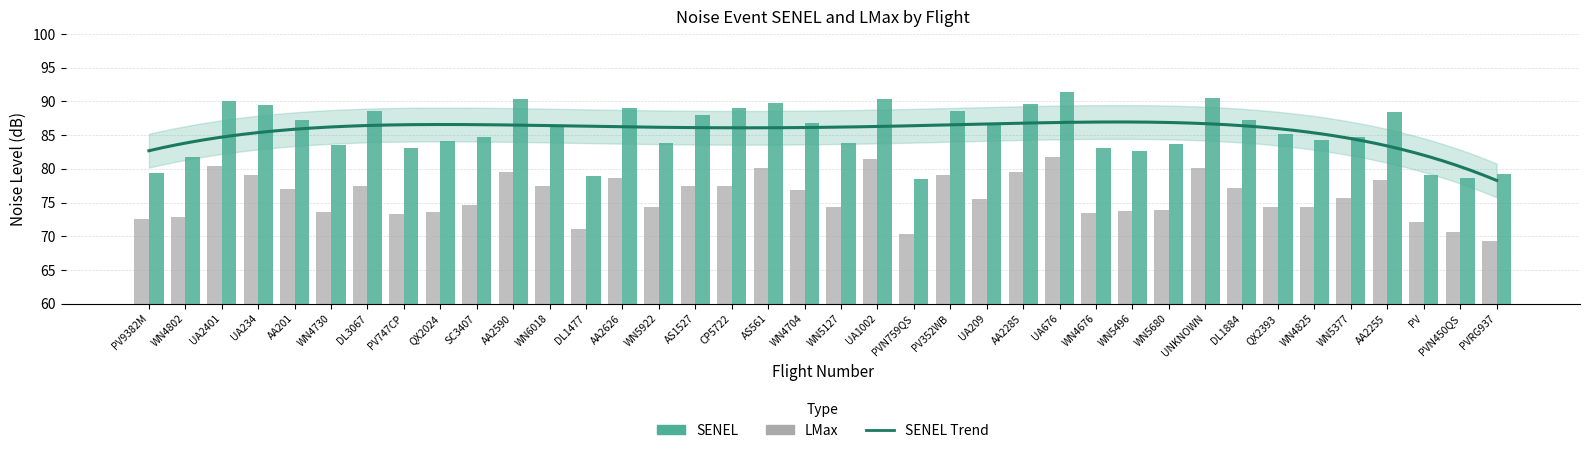

What is the difference between the highest and lowest values at AA2590?

10.7